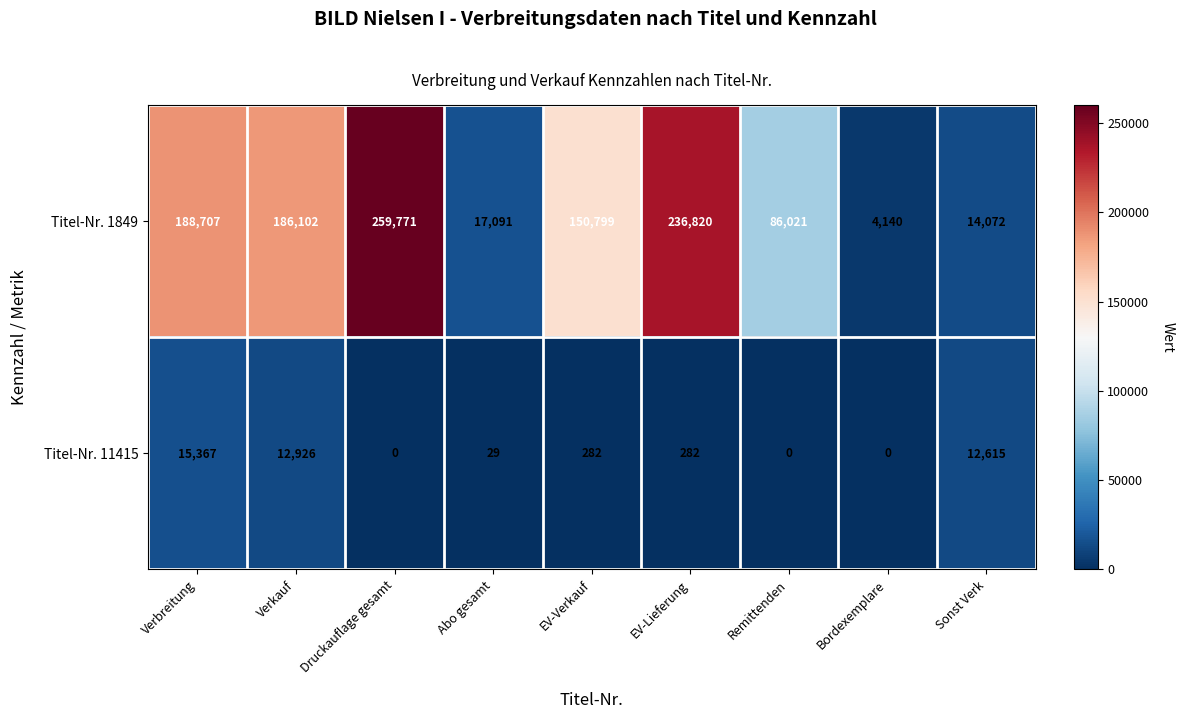

What is the difference between the maximum and minimum values in the Titel-Nr. 1849 series?

255631